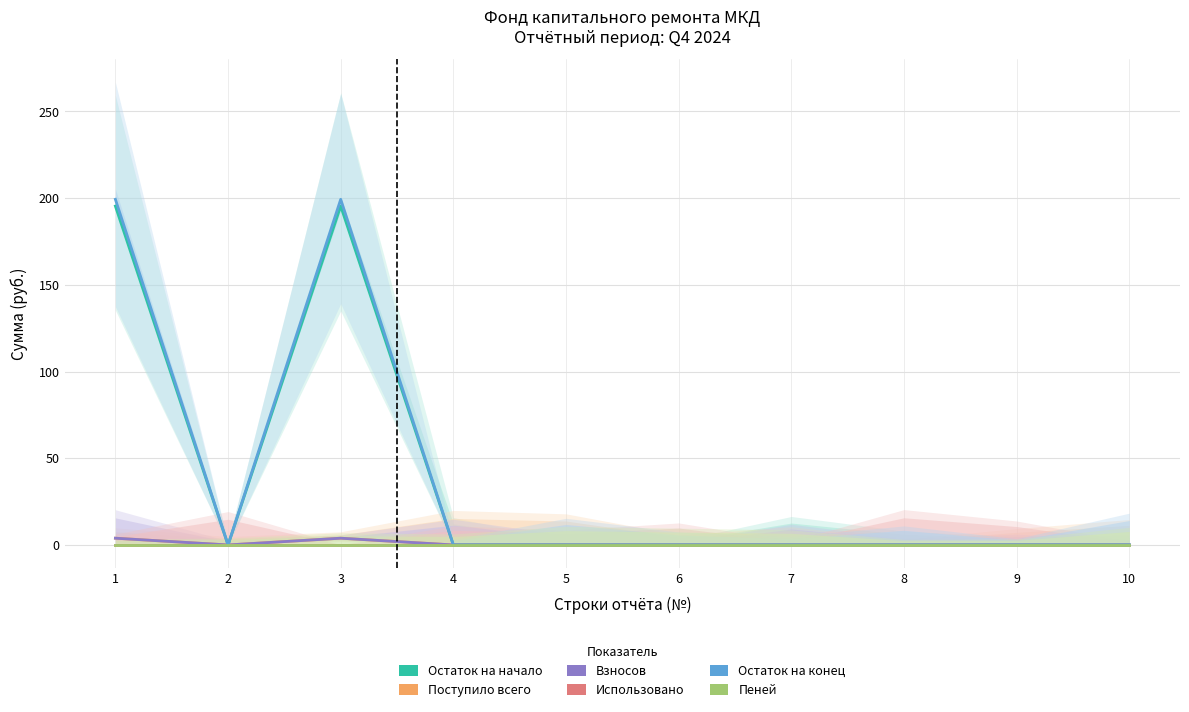

In Поступило всего, how many points are lower than both neighbors (excluding endpoints)?

1